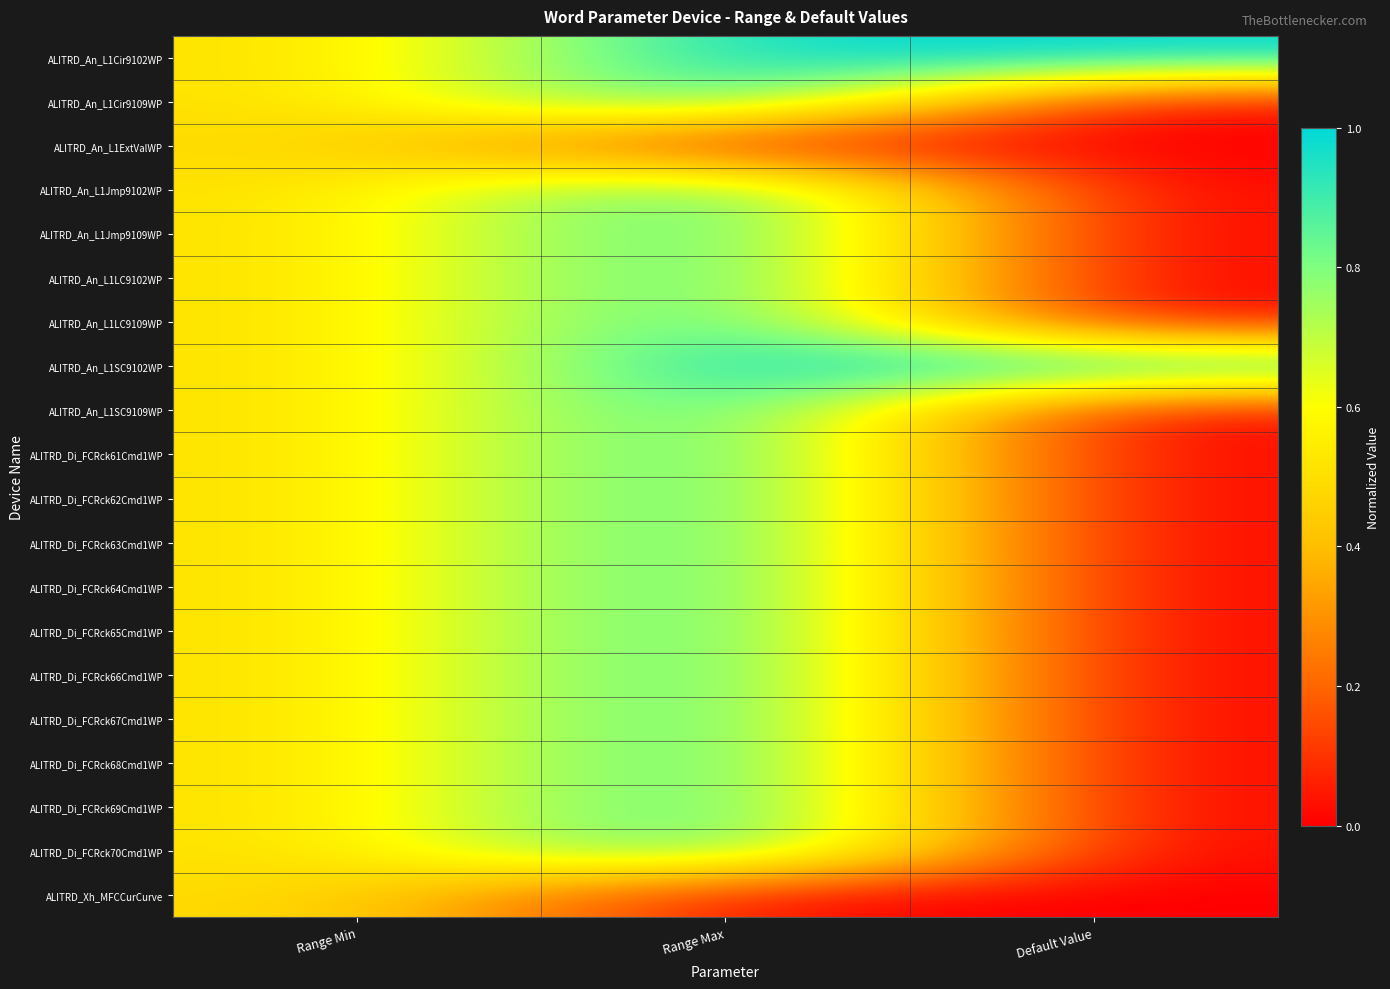

Between Default Value and Range Max, which is larger?

Default Value